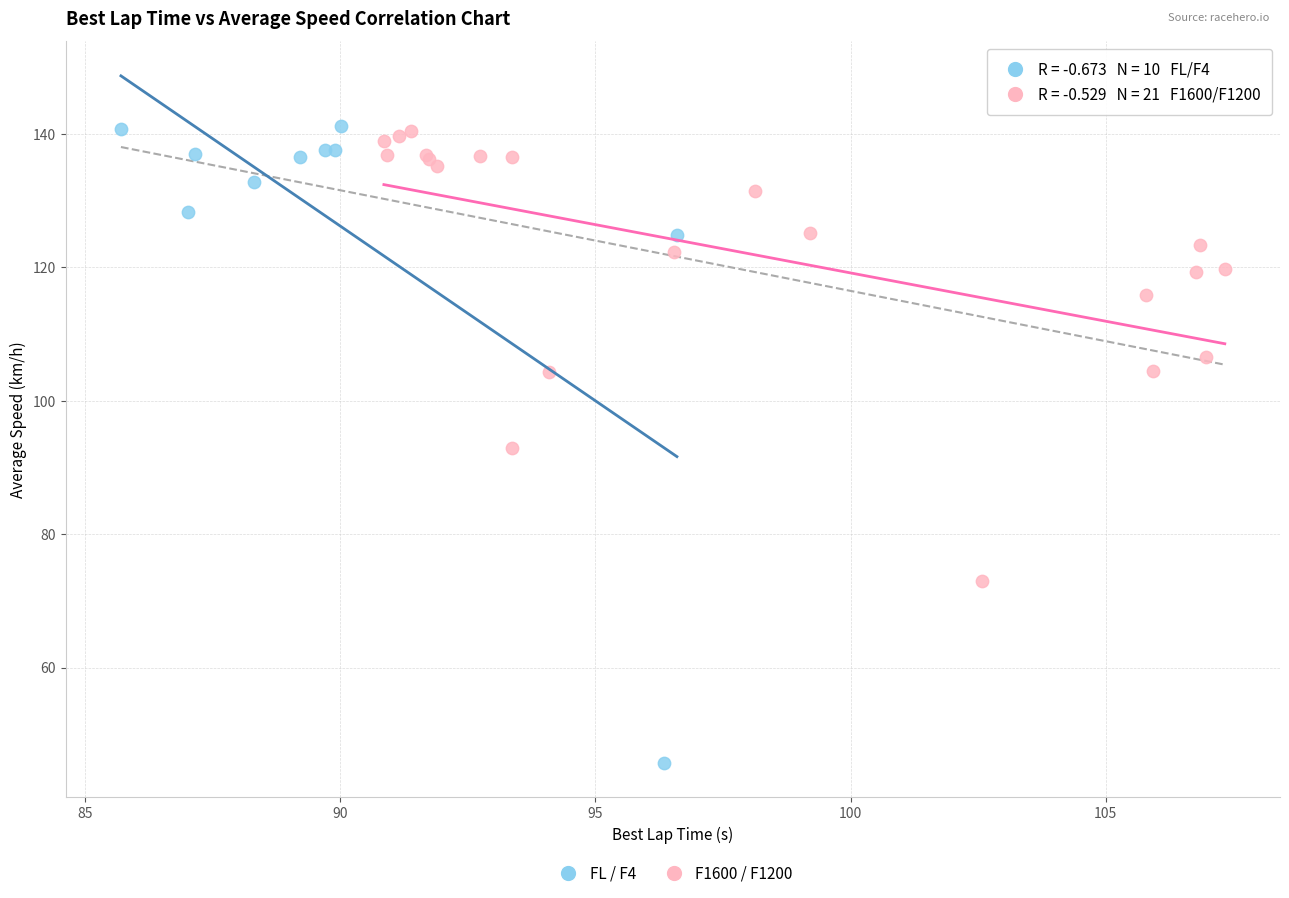

Which series has the widest spread of Y values?

FL / F4